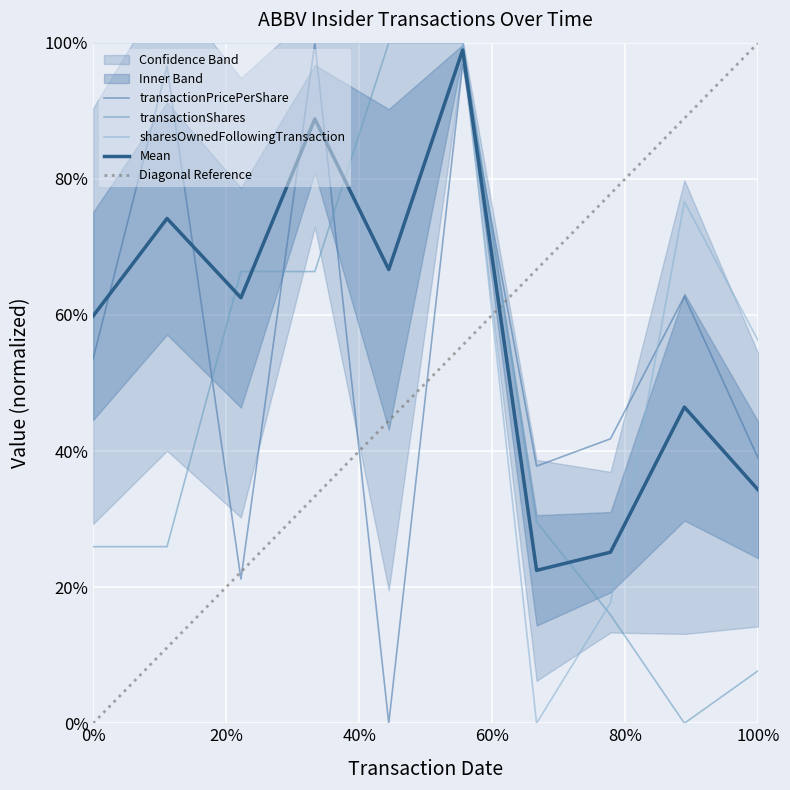

In transactionPricePerShare, how many points are lower than both neighbors (excluding endpoints)?

3